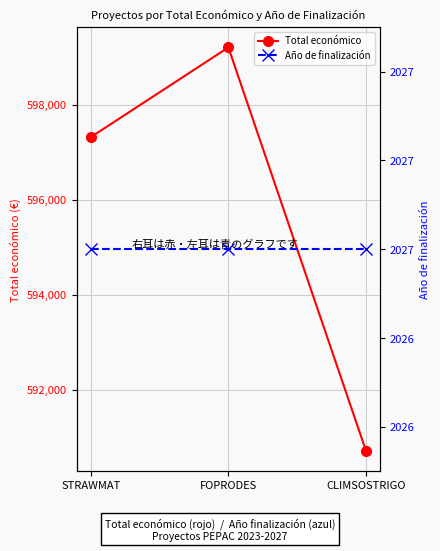

Which series has the largest total across all categories?

Total económico